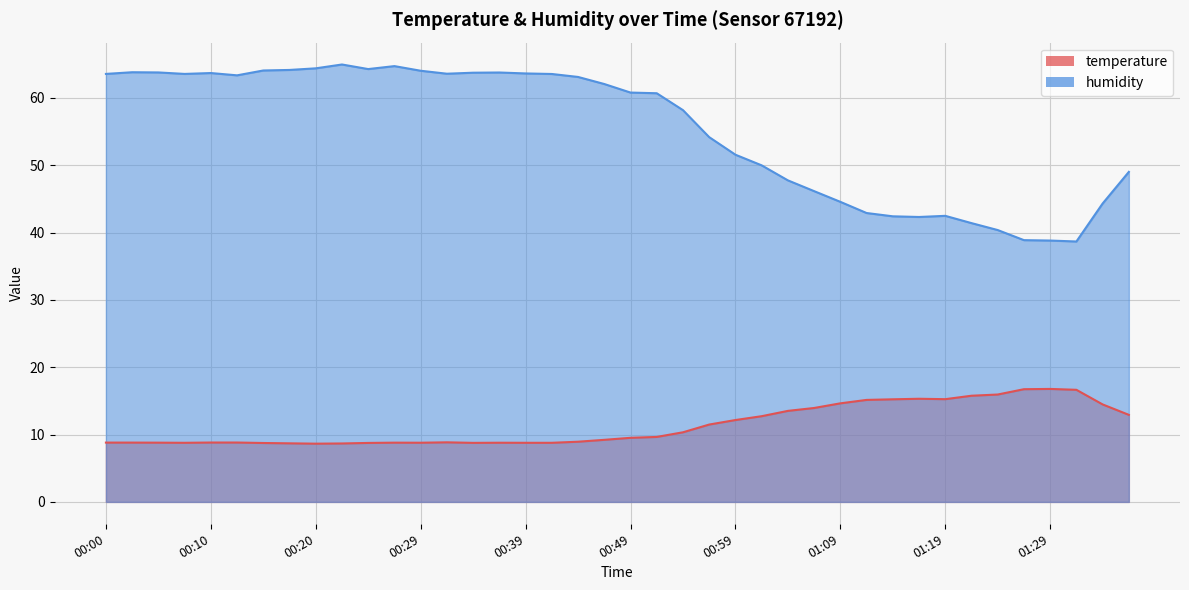

What are all the series names shown in the legend?

temperature, humidity